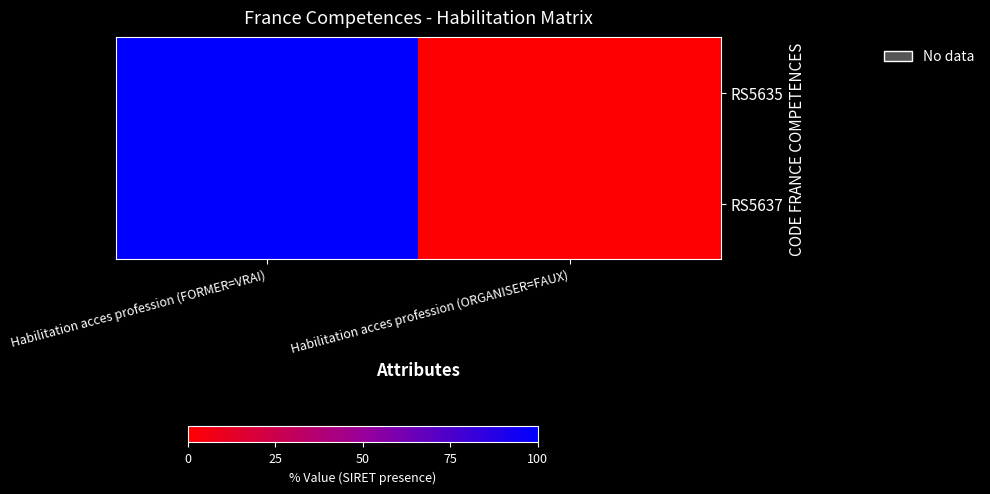

List the series in order of their peak value, highest first.

RS5635, RS5637